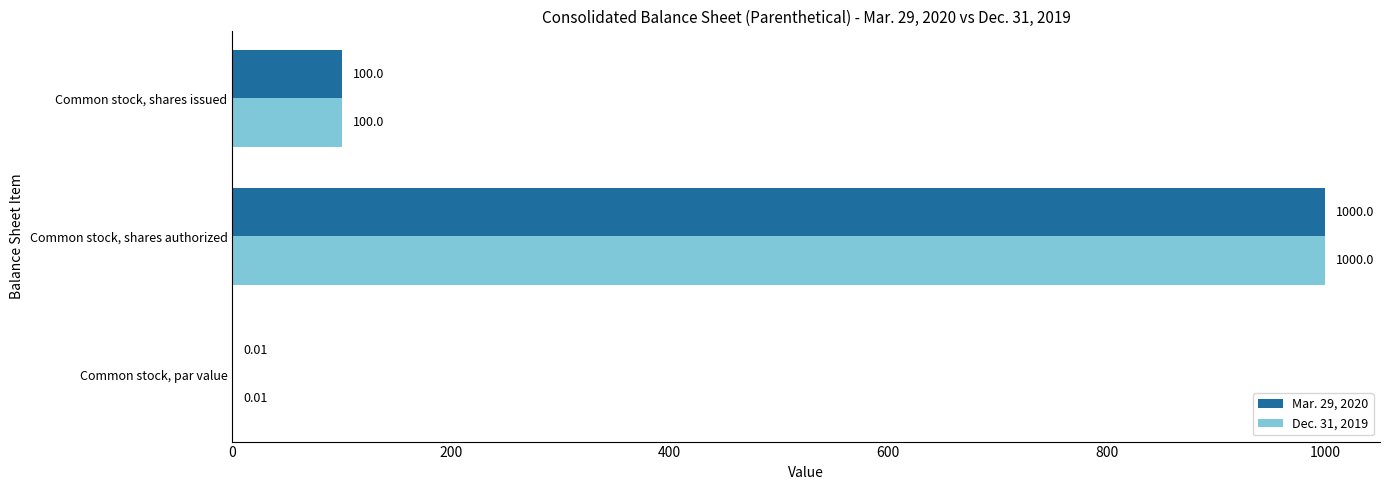

What is the sum of all Mar. 29, 2020 values?

1100.0